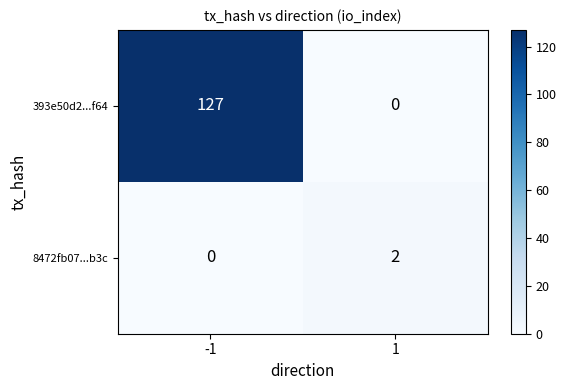

Which series has the largest total across all categories?

393e50d2...f64